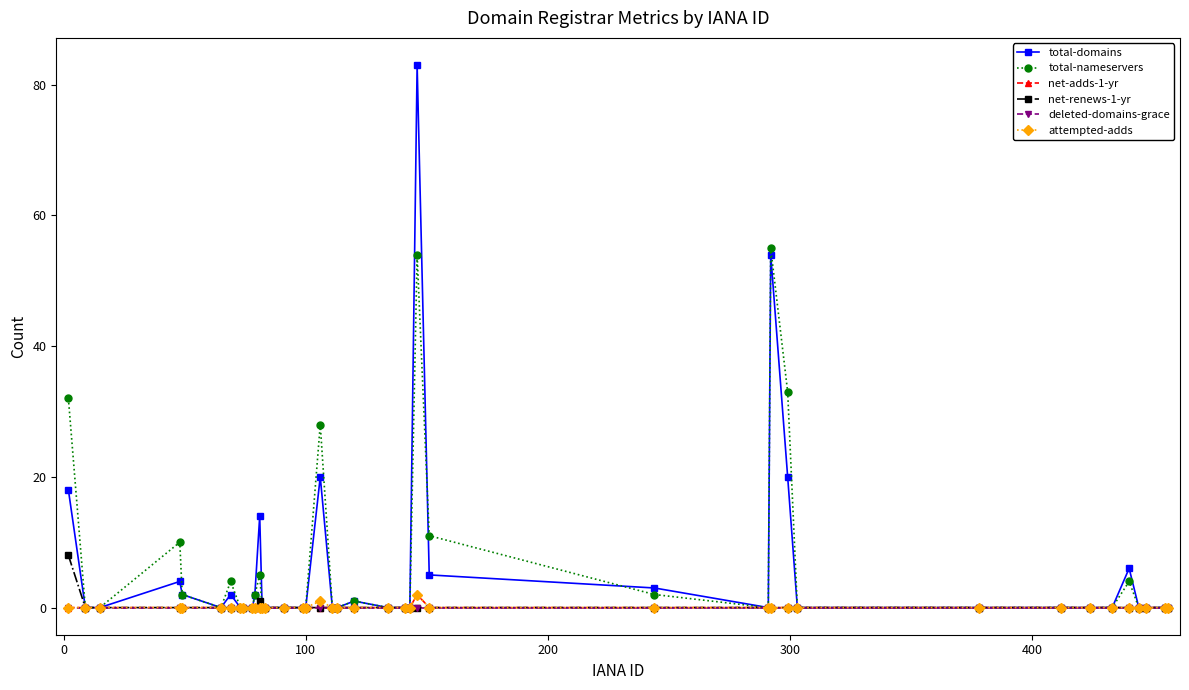

What is the maximum value shown in the chart?

83